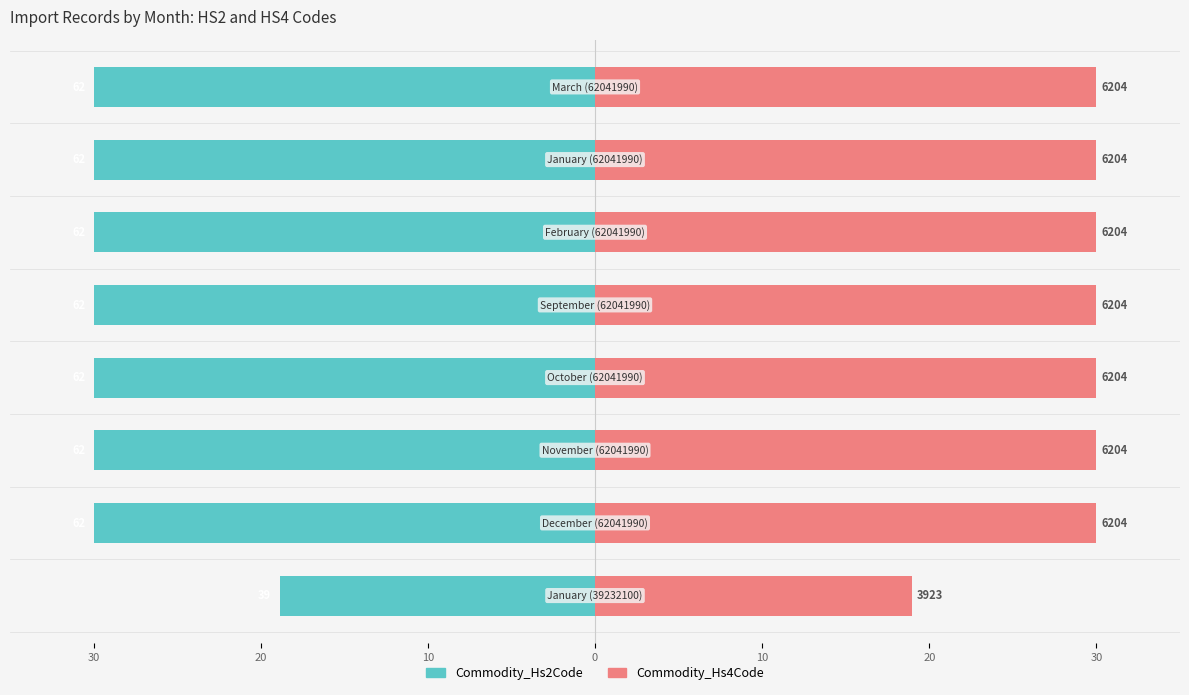

Reading left to right, transcribe all the data shown in this chart.

Commodity_Hs2Code: -18.9	-30.0	-30.0	-30.0	-30.0	-30.0	-30.0	-30.0
Commodity_Hs4Code: 19.0	30.0	30.0	30.0	30.0	30.0	30.0	30.0